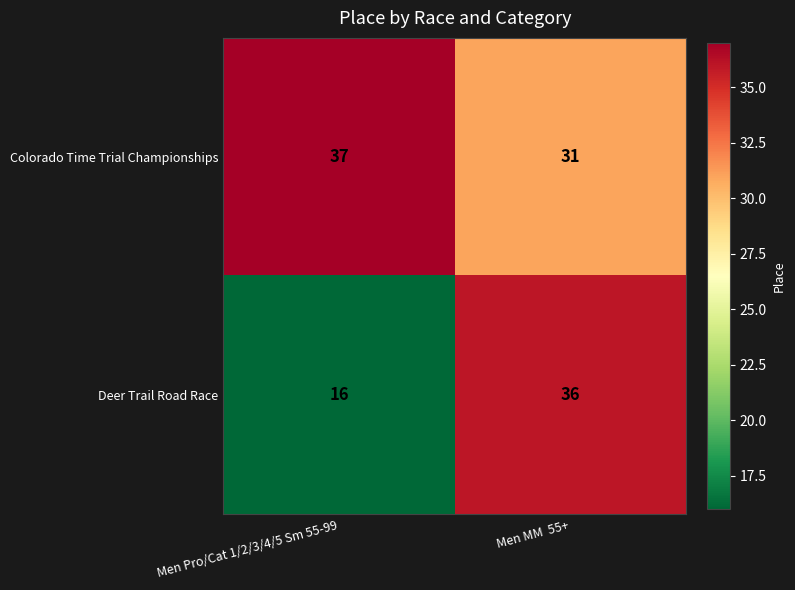

What is the sum of the Colorado Time Trial Championships values at Men MM  55+ and Men Pro/Cat 1/2/3/4/5 Sm 55-99?

68